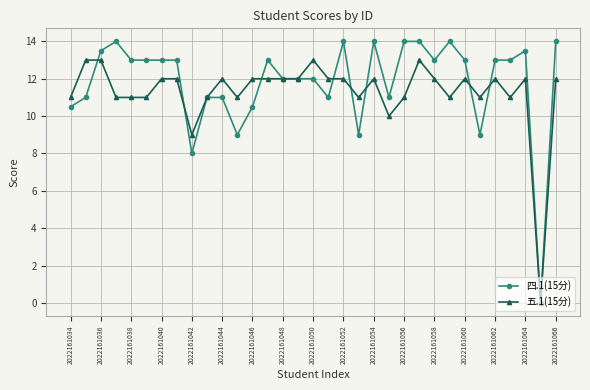

How many series are shown in this chart?

2